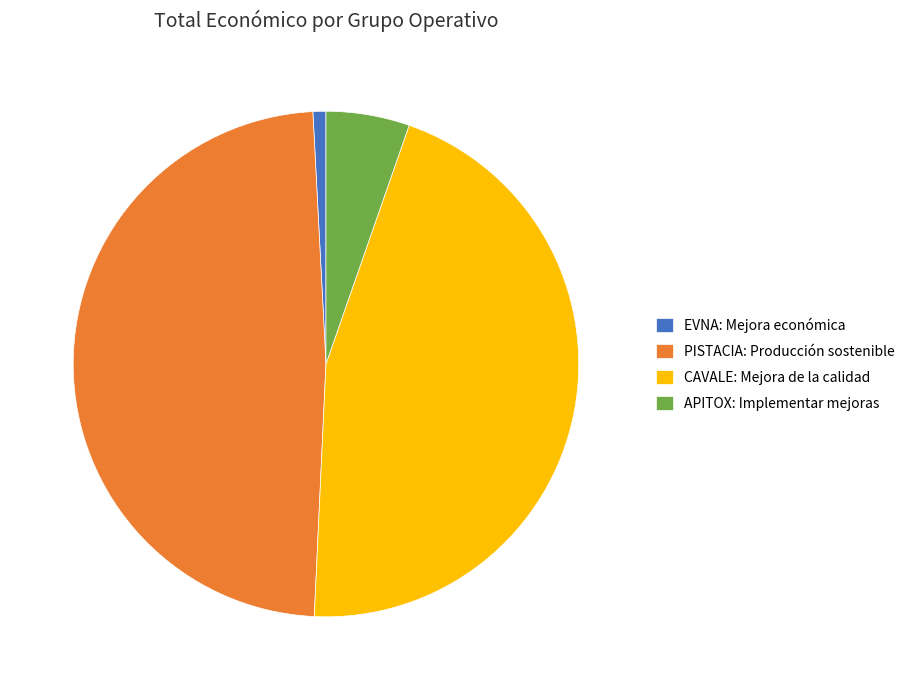

Is the sum of EVNA: Mejora económica and PISTACIA: Producción sostenible greater than half?

No